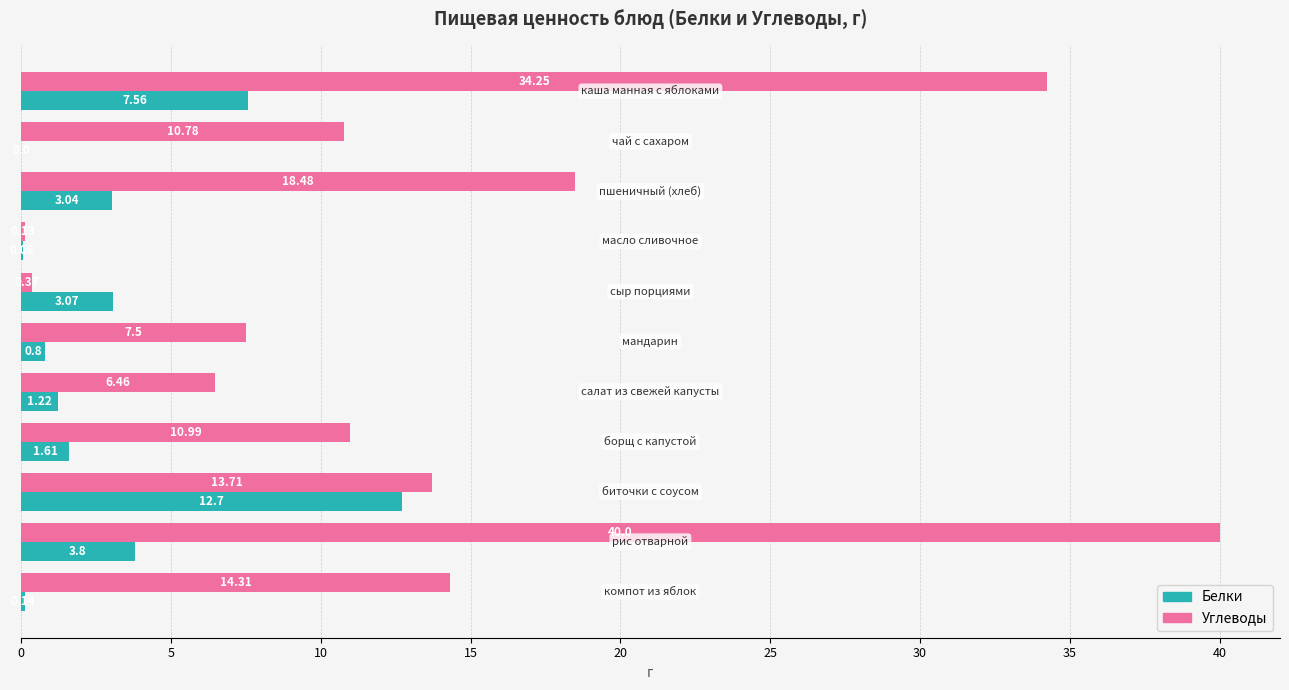

What is the sum of all Белки values?

34.0